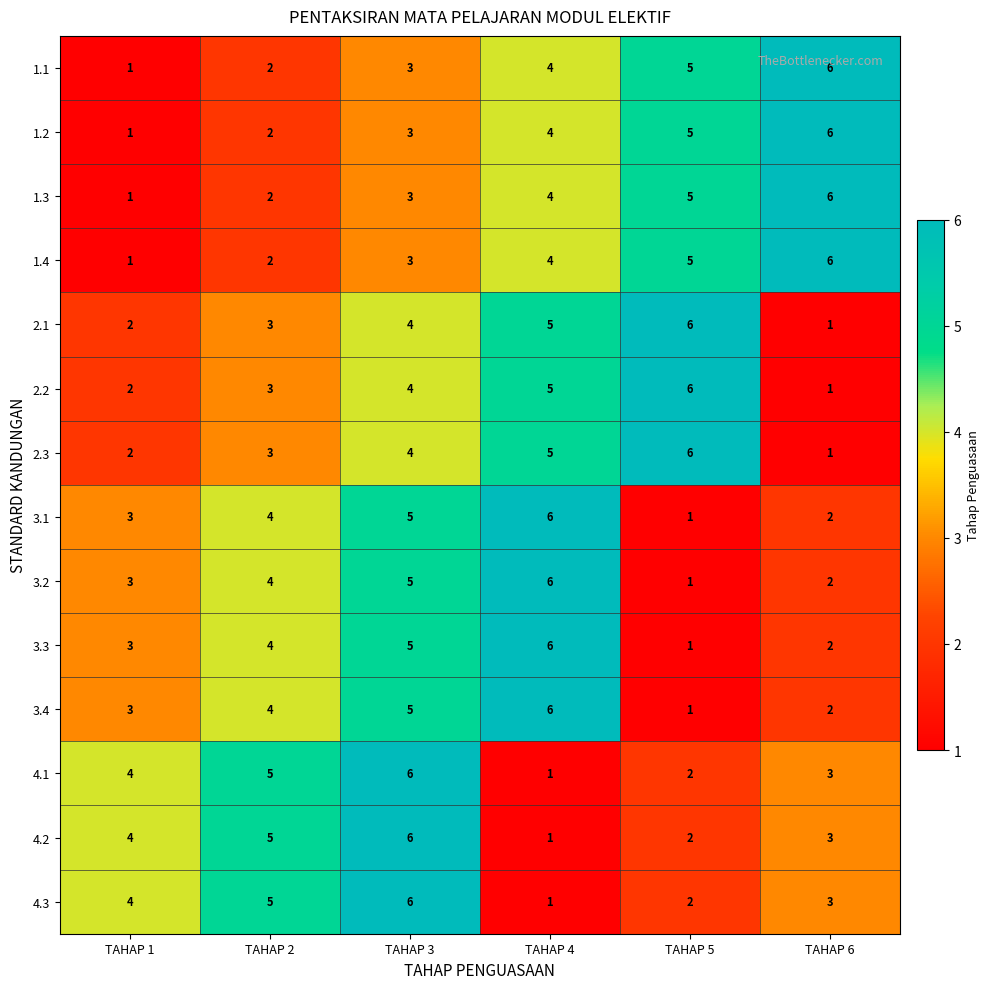

At which category is the sum across all series the highest?

TAHAP 3